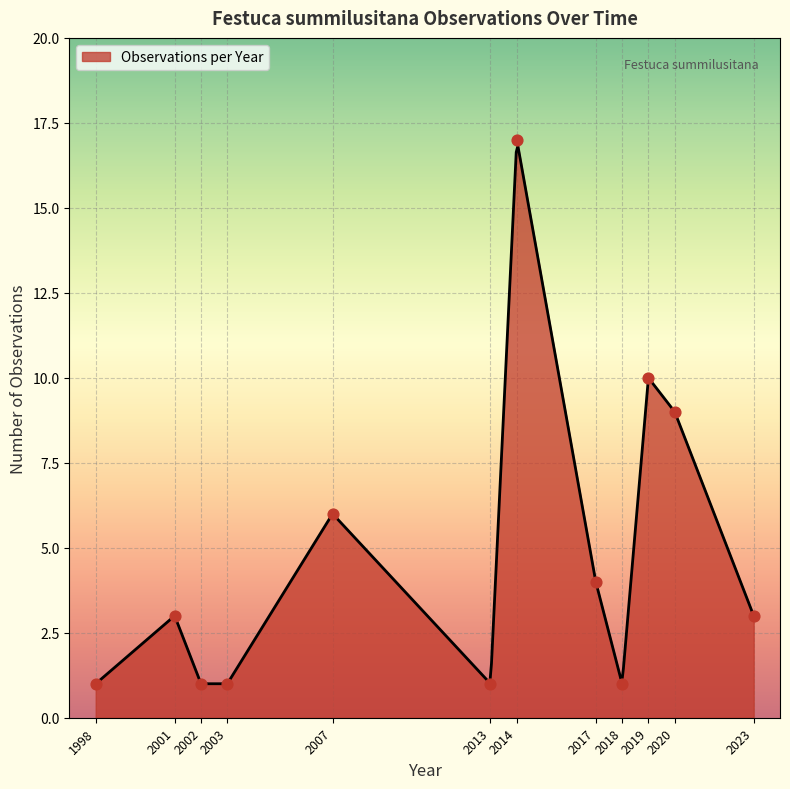

Which has a higher value, 2023 or 2014?

2014